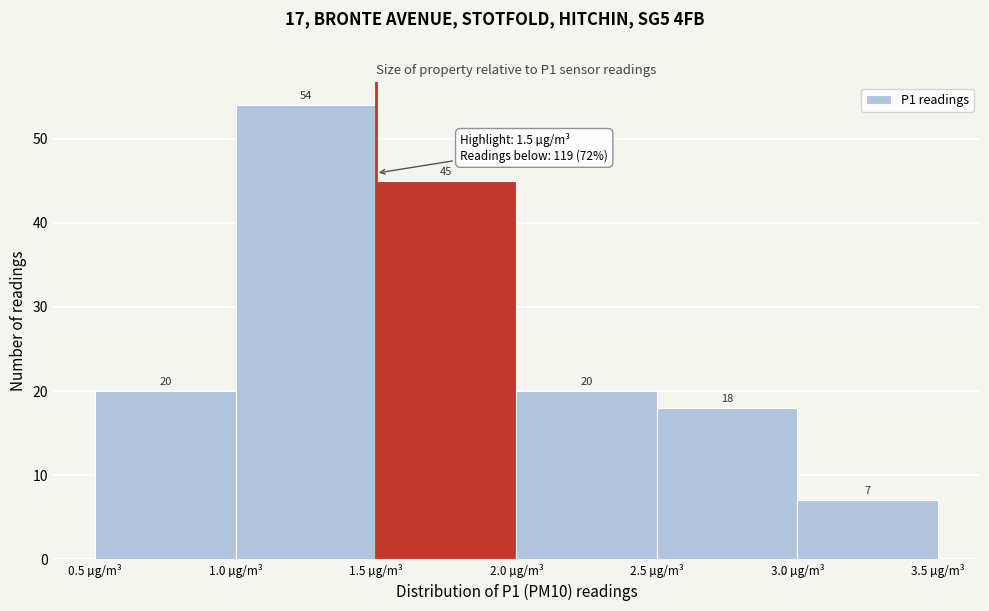

What is the height of the bar covering 2.5 to 3.0 on the x-axis?

18